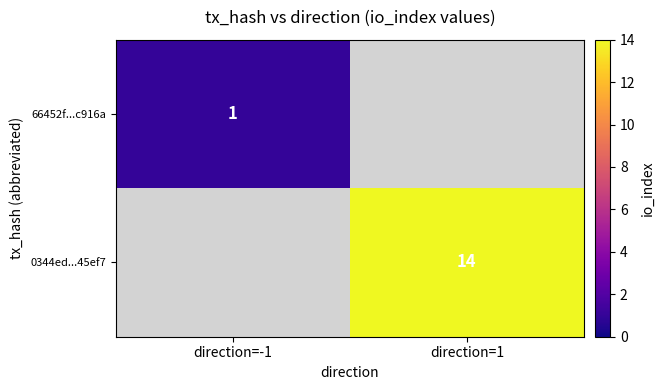

Is the value of 66452f...c916a at direction=-1 greater than the value of 0344ed...45ef7 at direction=1?

No